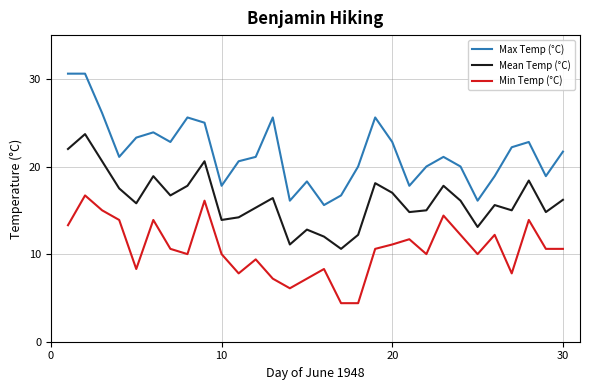

True or false: Min Temp (°C) and Mean Temp (°C) intersect in this chart.

False